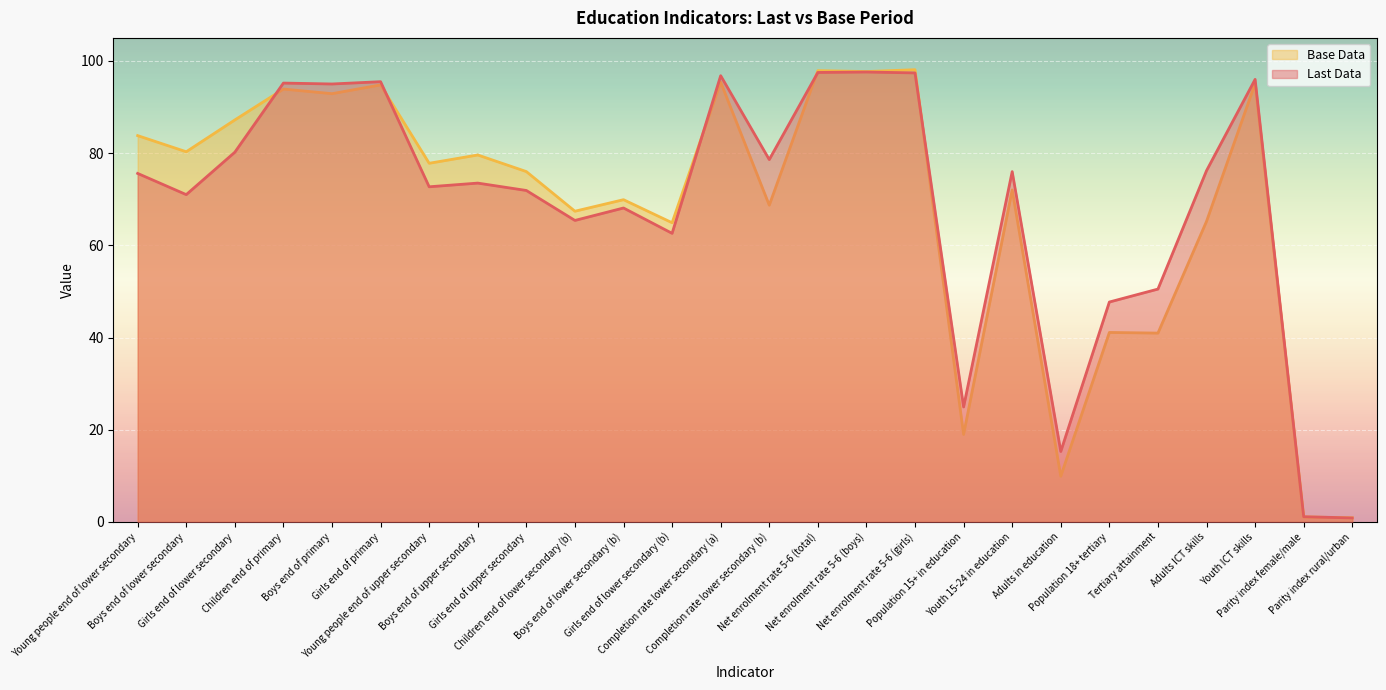

At Net enrolment rate 5-6 (total), list the series in order from smallest to largest.

Last Data, Base Data